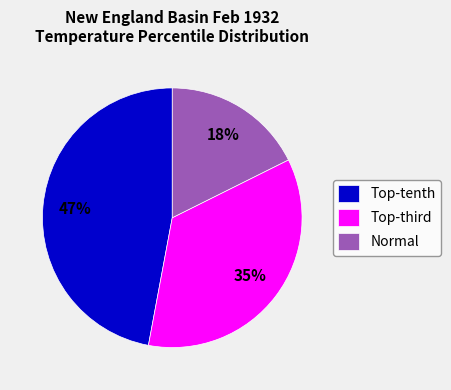

Which category has the smallest portion of the pie?

Normal